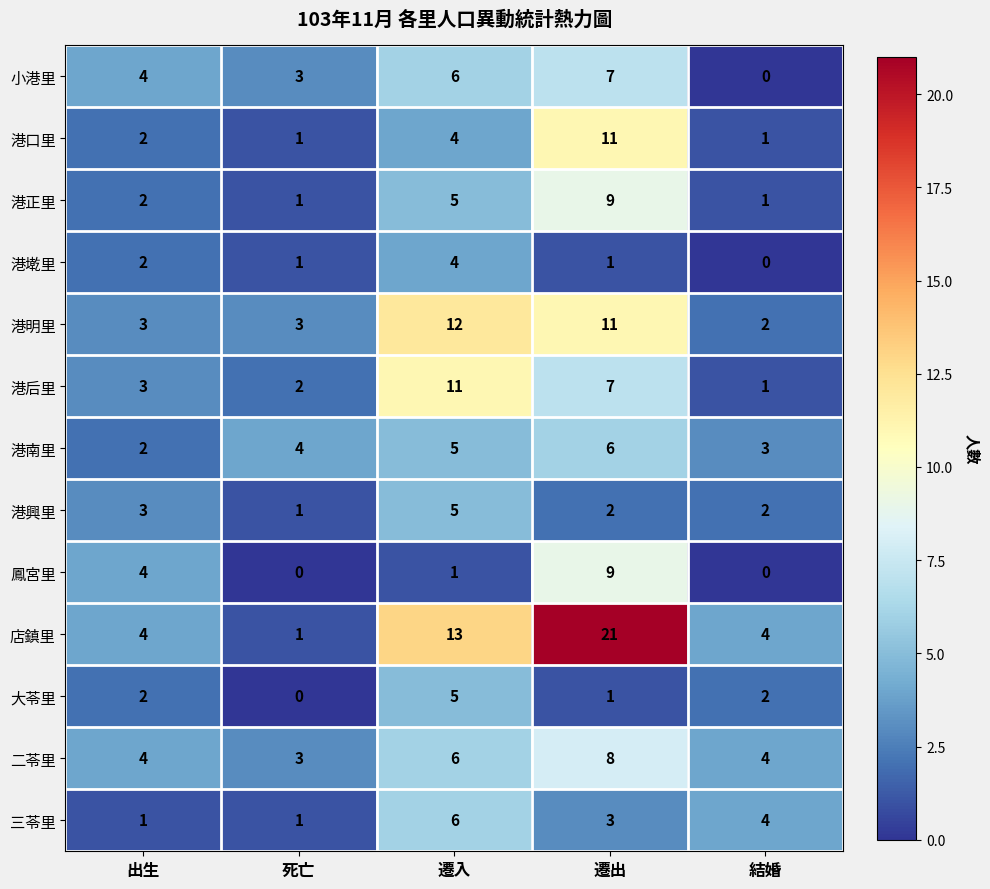

Which category has the highest value across all series?

遷出